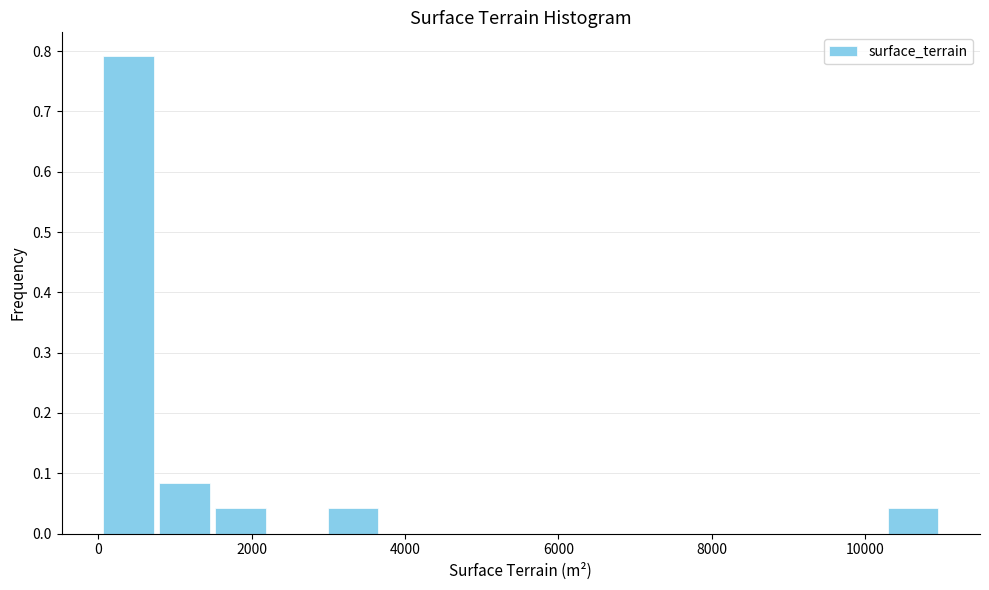

Around what value on the x-axis is the tallest bar? Give the approximate position of its centre, as read against the axis.

400